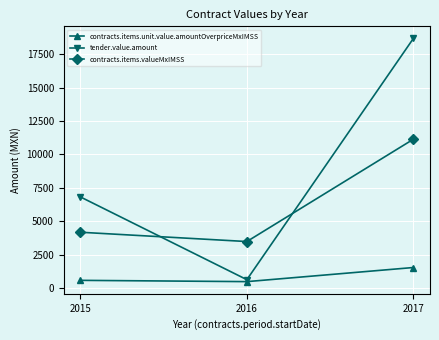

Reading left to right, transcribe all the data shown in this chart.

contracts.items.unit.value.amountOverpriceMxIMSS: 576.0	480.0	1536.0
tender.value.amount: 6820.8	626.4	18676.0
contracts.items.valueMxIMSS: 4176.0	3480.0	11136.0